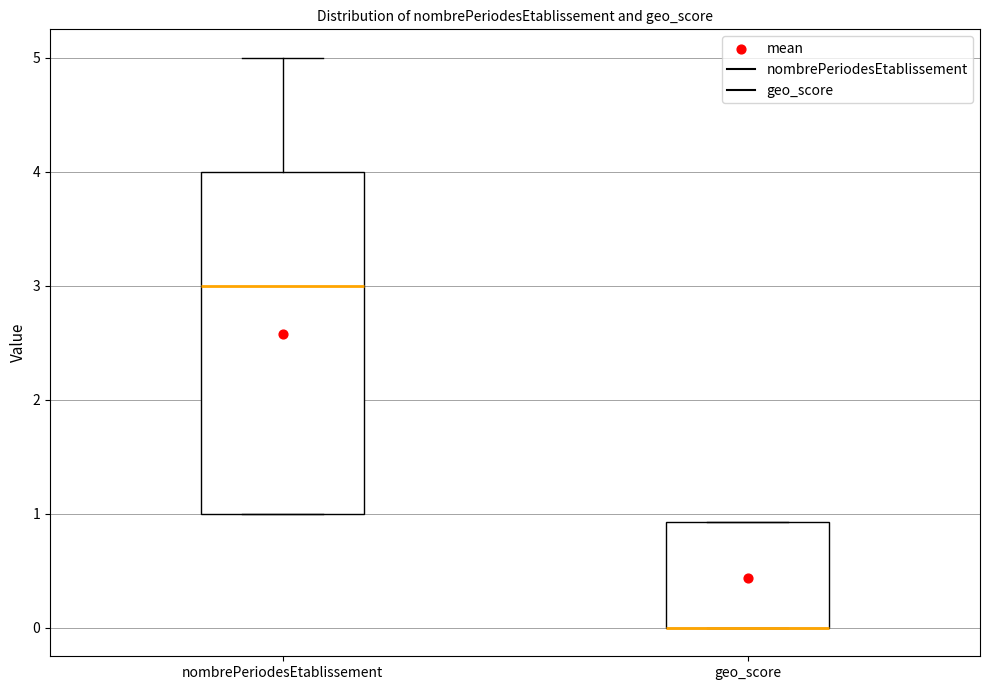

Which box is the tallest, from its lower edge to its upper edge?

nombrePeriodesEtablissement